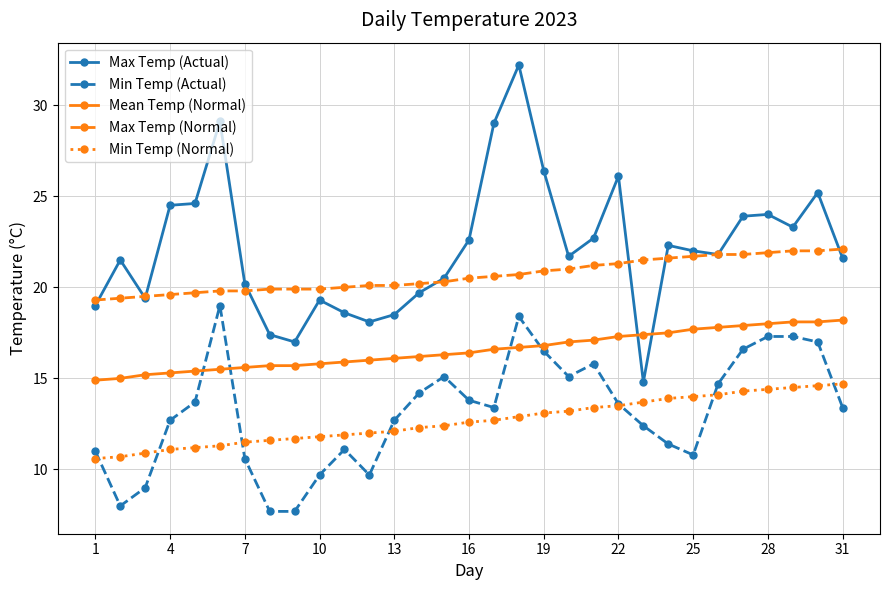

How many categories are shown in the chart?

31